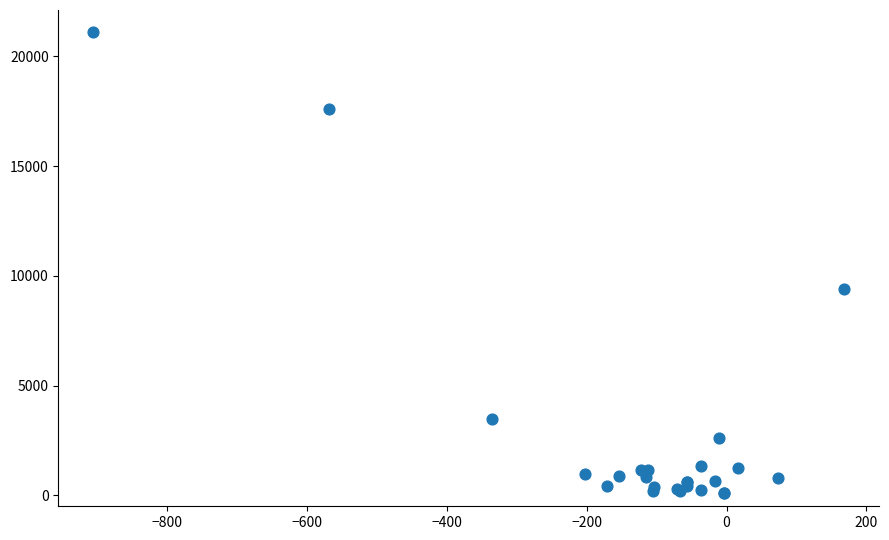

What Y value in the scatter plot is closest to 10610?

9420